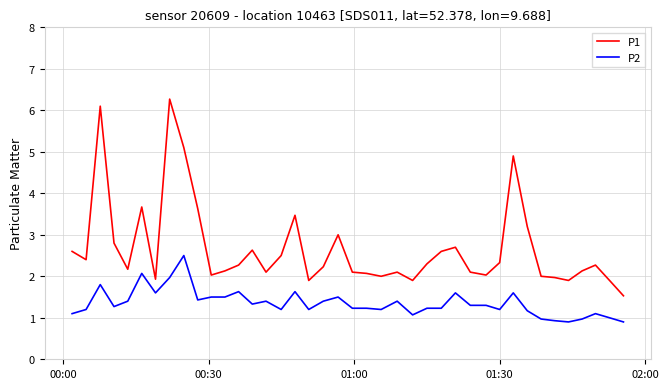

Which series has the widest spread of values?

P1